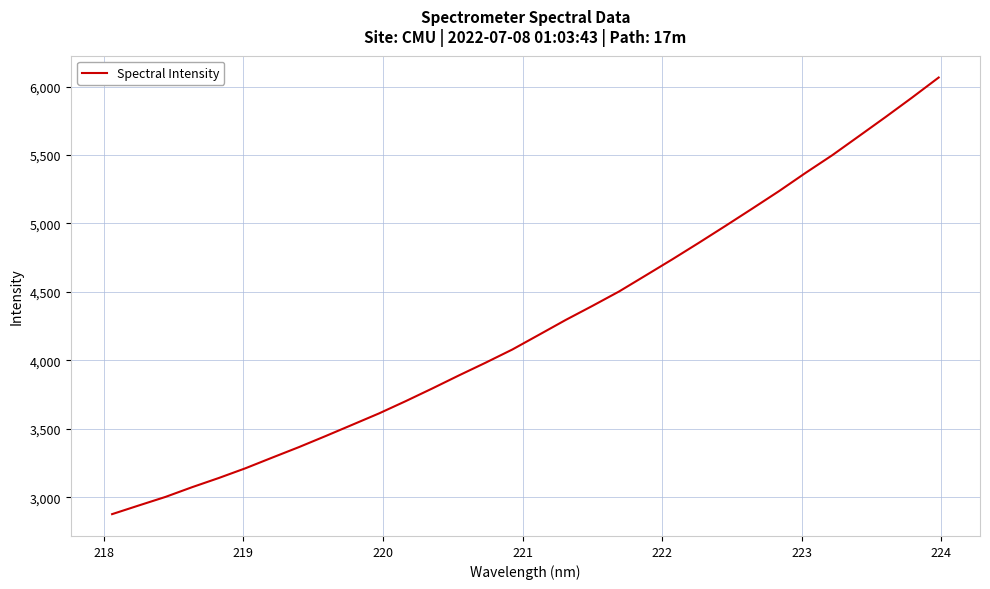

What is the minimum value shown in the chart?

2876.2